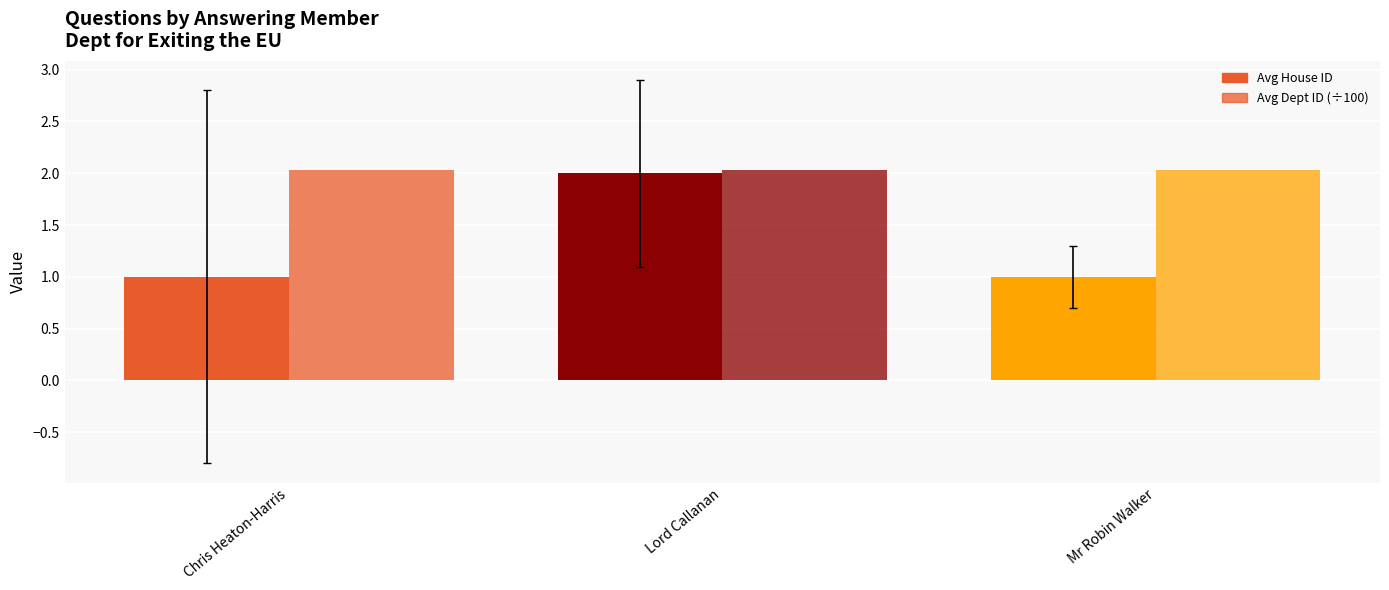

Which series has the widest spread of values?

Avg House ID